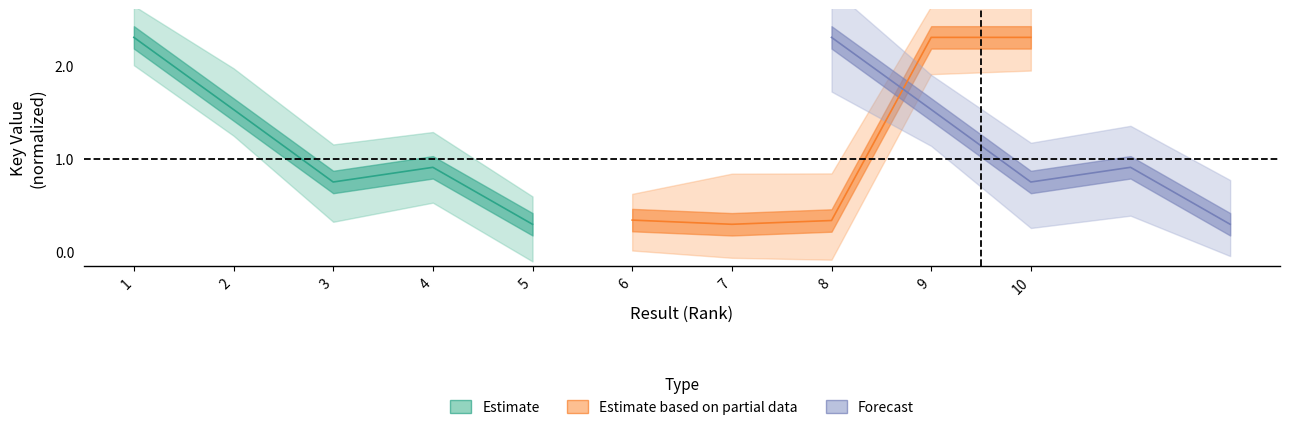

List the series in order of their peak value, lowest first.

Estimate, Estimate based on partial data, Forecast